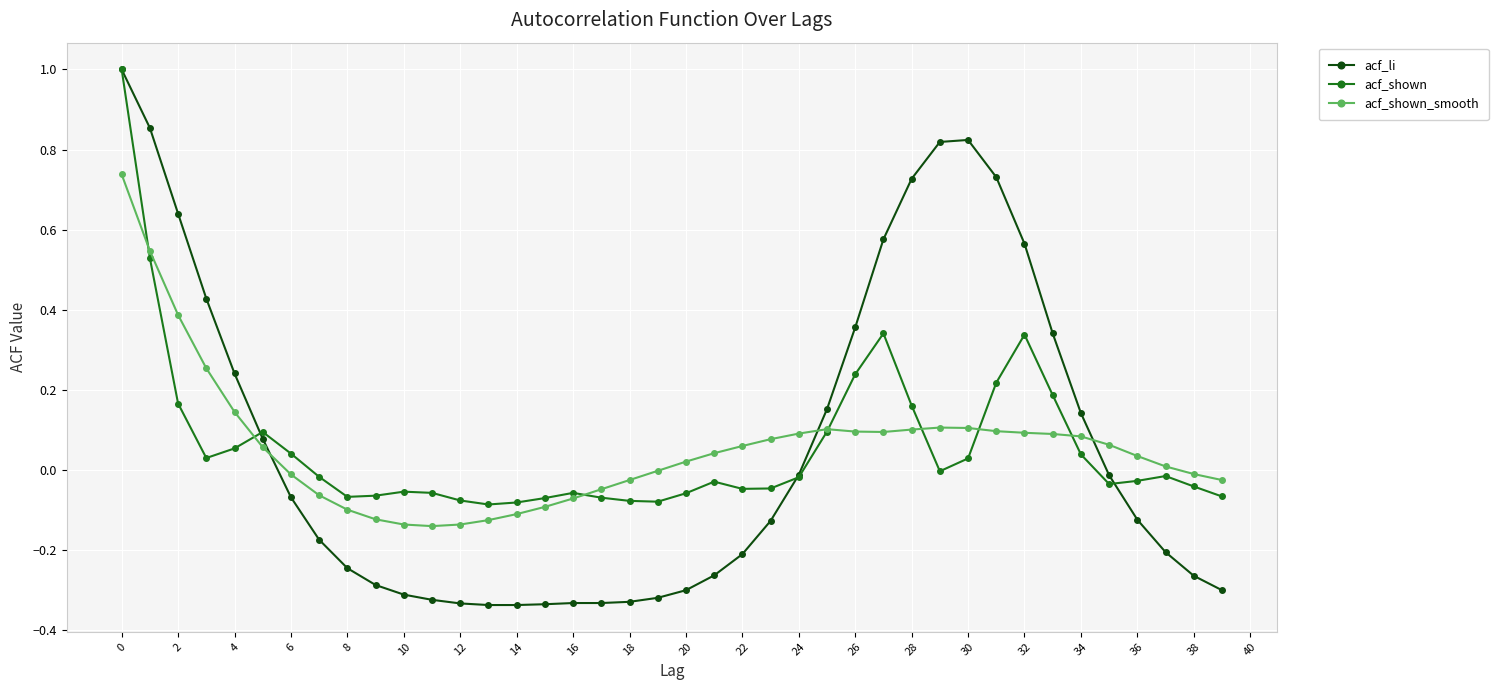

True or false: acf_shown_smooth has more than 1 points higher than both neighbors.

True